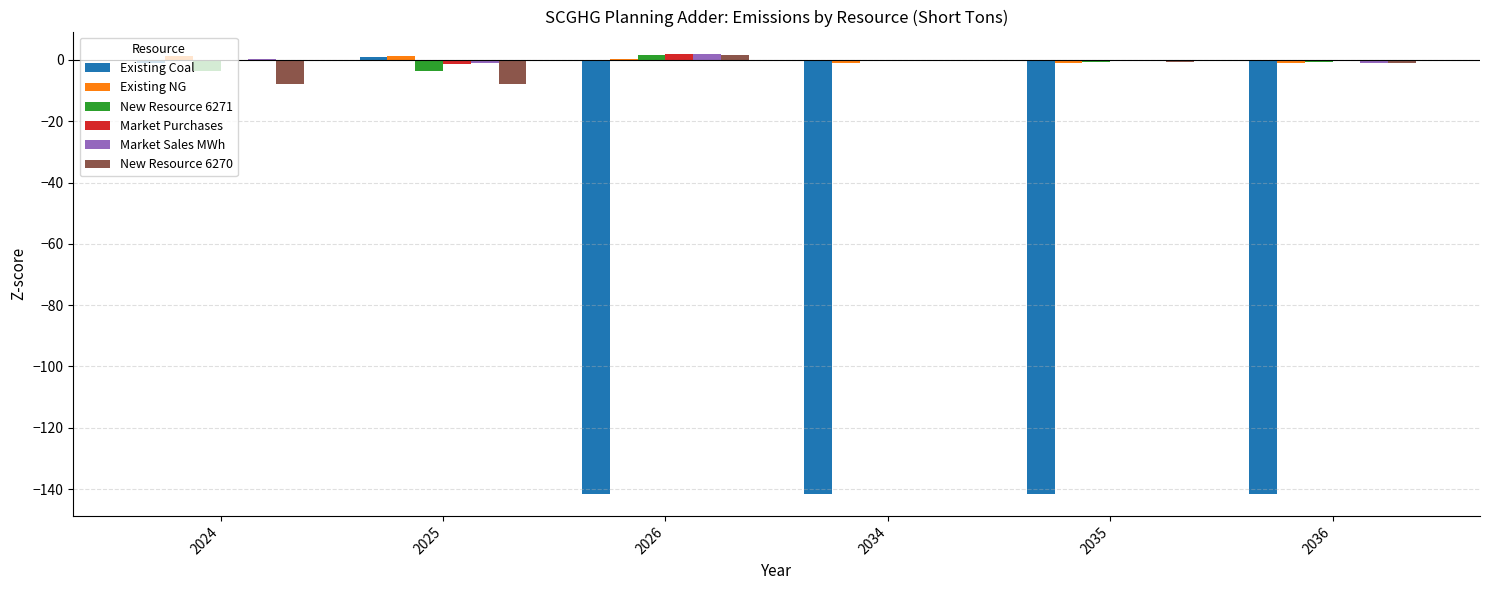

Is the value of New Resource 6271 at 2025 greater than the value of Existing Coal at 2035?

Yes